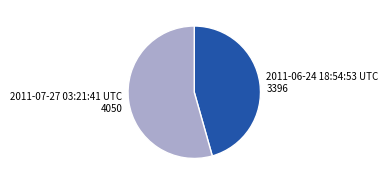

Is it true that 2011-07-27 03:21:41 UTC is 54% of the pie?

True